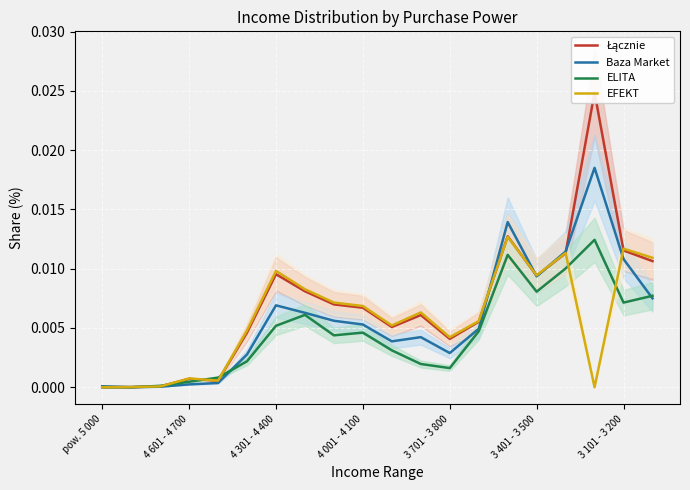

Between 4 301 - 4 400 and 10, which is larger?

10